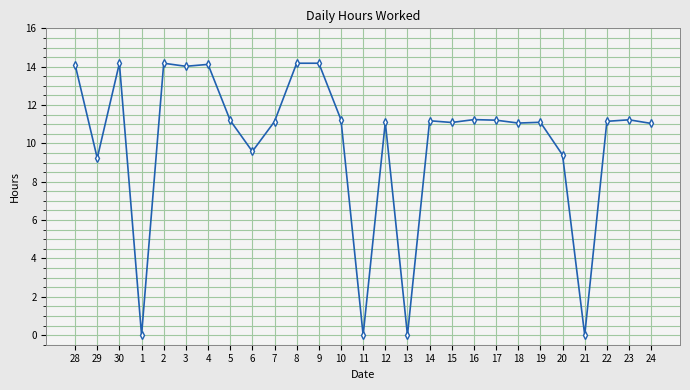

How many lines are shown in the chart?

1